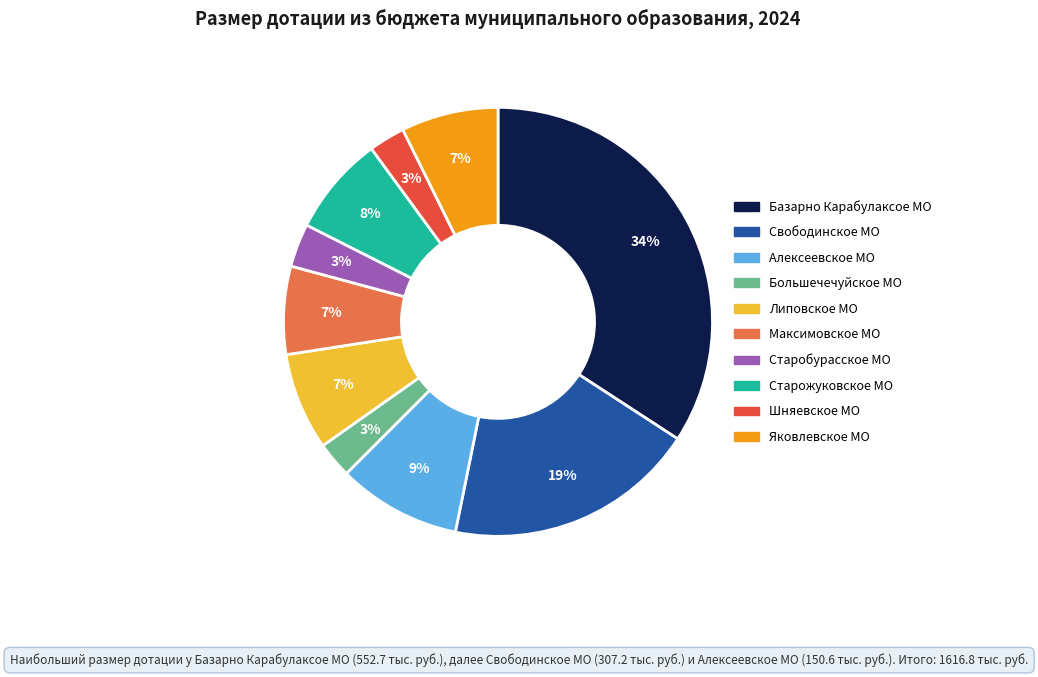

Does any single category account for the majority?

No